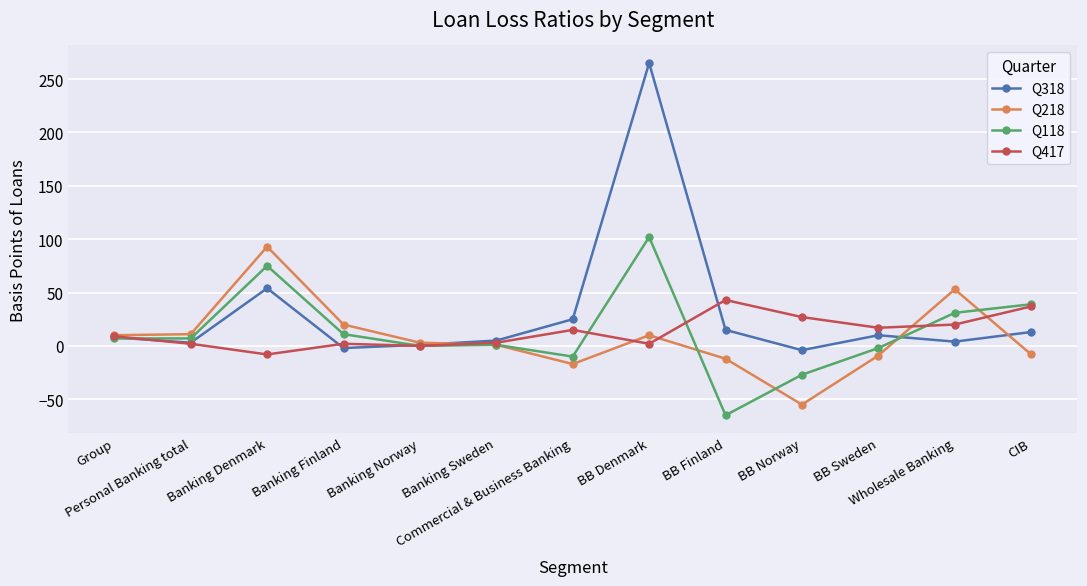

Is the value of Q218 at Commercial & Business Banking greater than the value of Q318 at Personal Banking total?

No